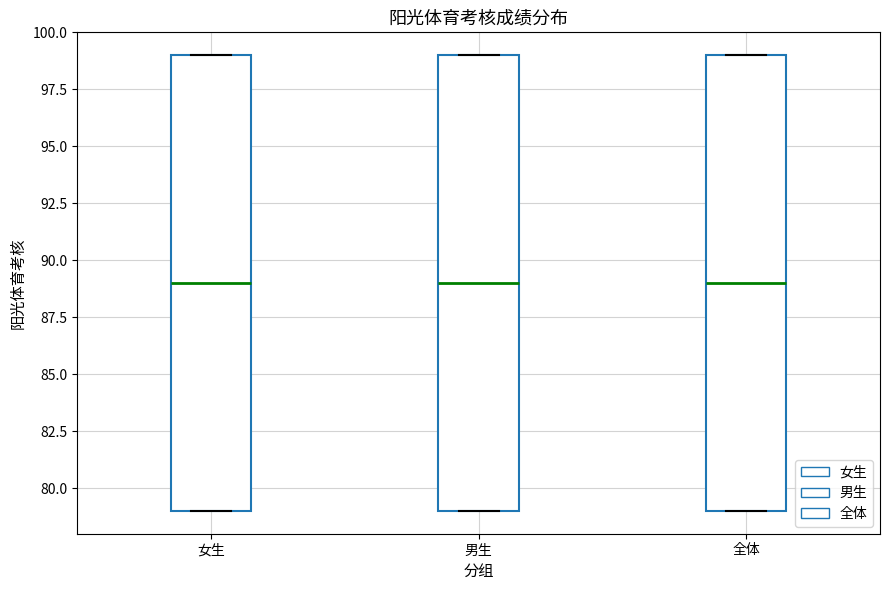

Where does the median line of the box for 女生 sit on the y-axis? The values are not printed on the chart, so give them approximately, as read against the axis.

89